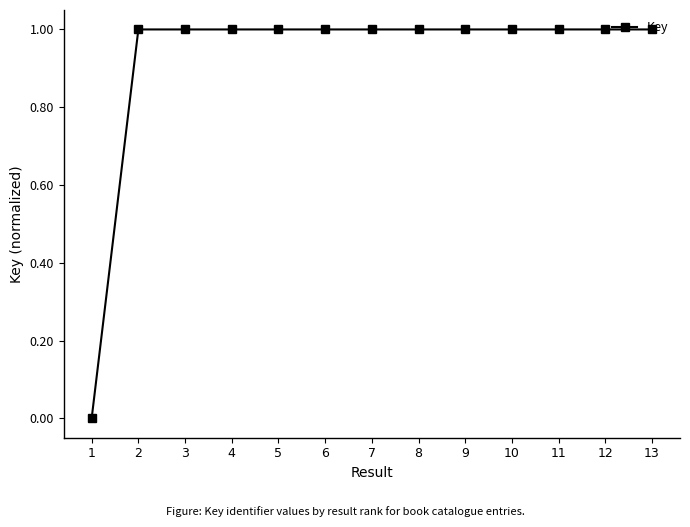

Reading left to right, transcribe all the data shown in this chart.

1=0.0	2=1.0	3=1.0	4=1.0	5=1.0	6=1.0	7=1.0	8=1.0	9=1.0	10=1.0	11=1.0	12=1.0	13=1.0